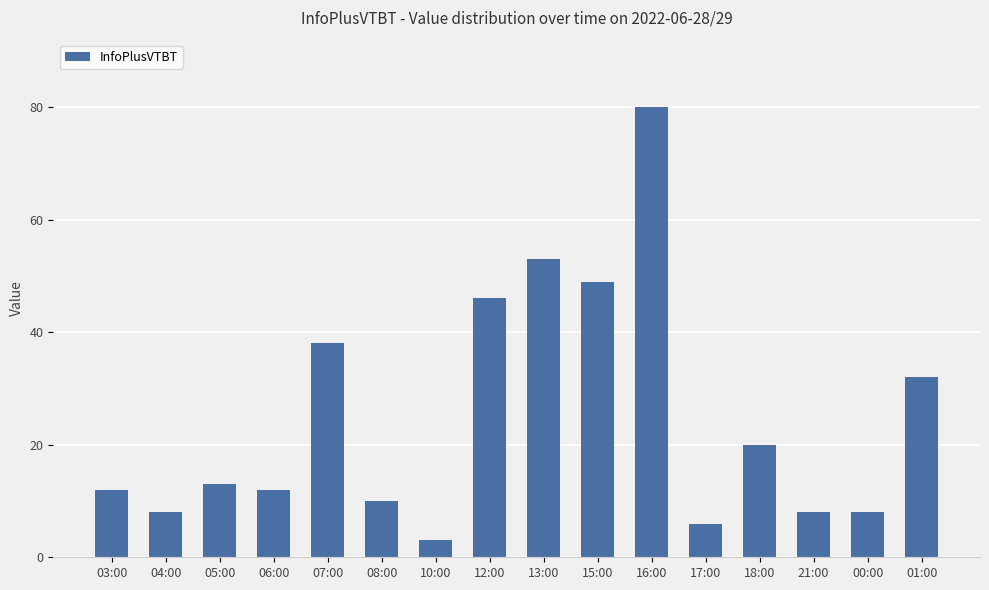

Reading left to right, transcribe all the data shown in this chart.

12	8	13	12	38	10	3	46	53	49	80	6	20	8	8	32